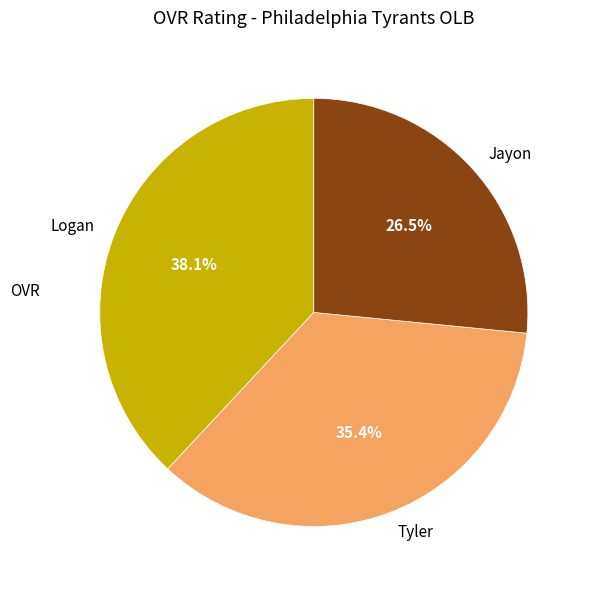

Between Tyler and Jayon, which is larger?

Tyler